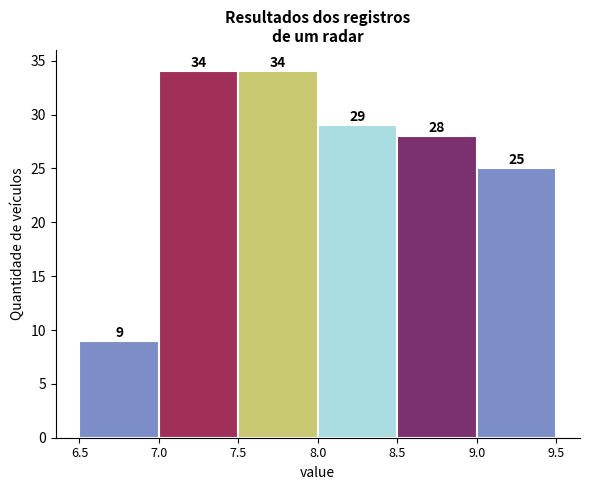

Reading left to right, list every bar in this chart as the range it spans on the x-axis followed by its height.

6.5 to 7.0: 9
7.0 to 7.5: 34
7.5 to 8.0: 34
8.0 to 8.5: 29
8.5 to 9.0: 28
9.0 to 9.5: 25